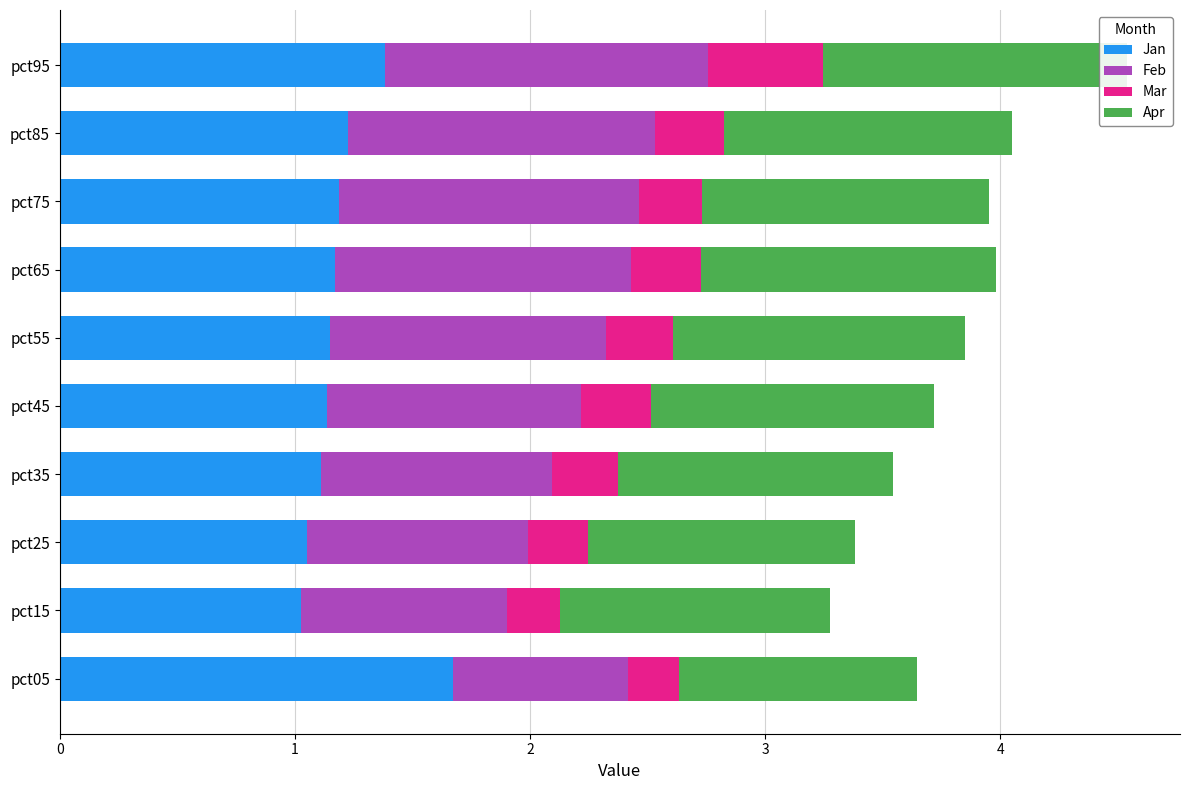

What are all the series names shown in the legend?

Jan, Feb, Mar, Apr